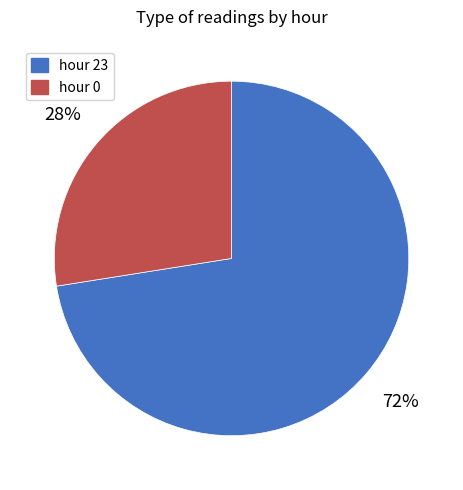

True or false: hour 23 accounts for 67% of the total.

False